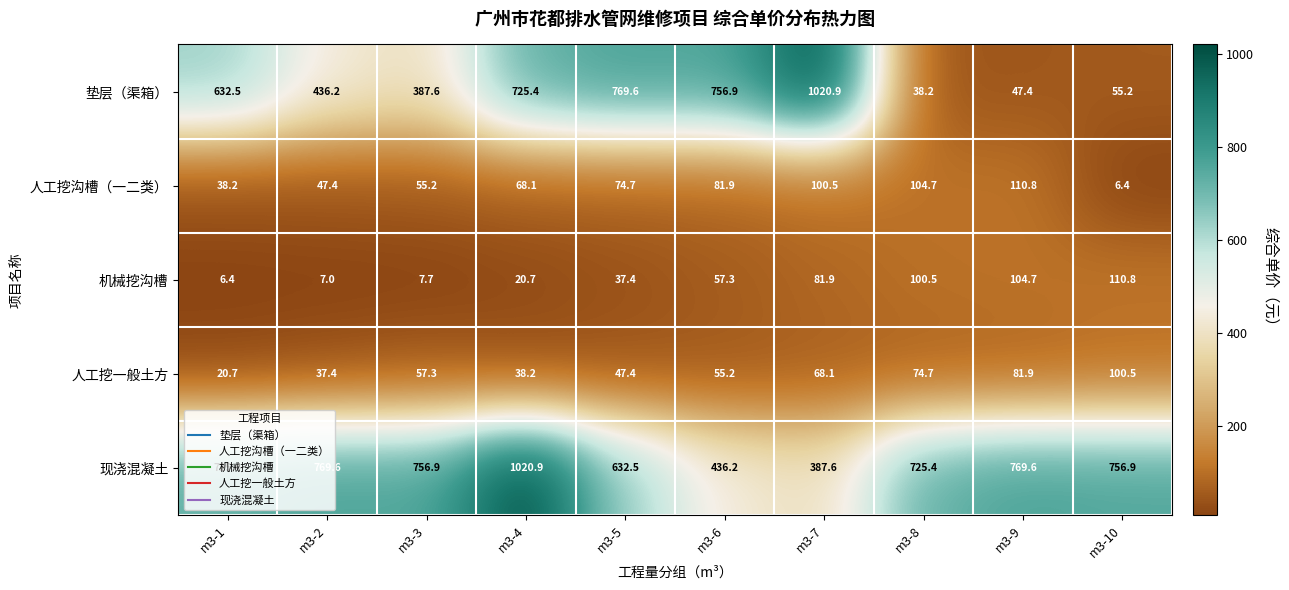

What is the sum of the 机械挖沟槽 values at m3-2 and m3-5?

44.4